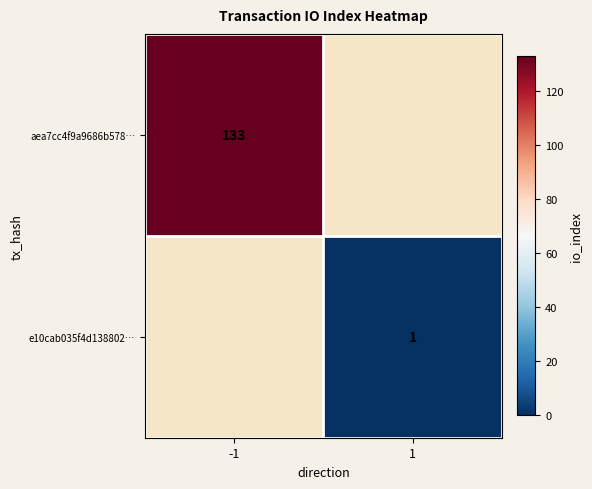

At how many categories does at least one series exceed 118?

1